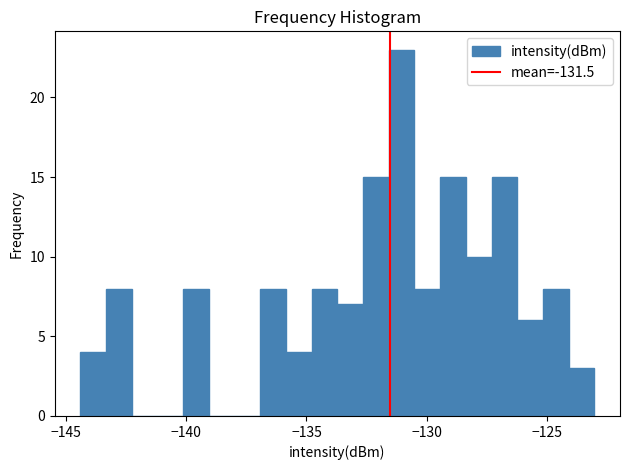

Read against the x-axis, roughly where is the centre of the tallest bar?

-131.0